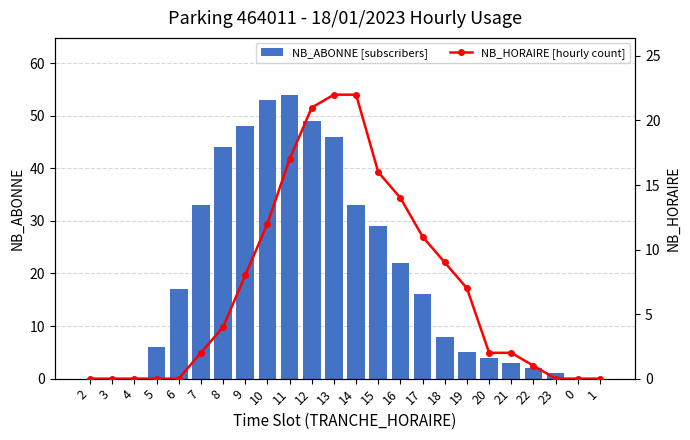

What is the value of the NB_ABONNE [subscribers] bar at the 19th from the left?

4